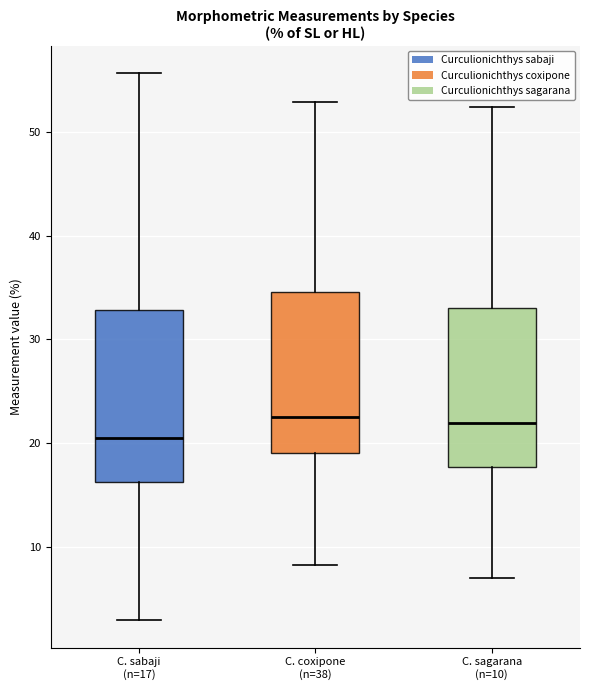

Reading left to right, transcribe this box plot: for each box, give where its median line is, the range the box spans, and where its two whiskers end, as read against the y-axis. The values are not printed on the chart, so give them approximately, as read against the axis.

C. sabaji (n=17): median 21, box 16 to 33, whiskers 3 to 56
C. coxipone (n=38): median 23, box 19 to 35, whiskers 8 to 53
C. sagarana (n=10): median 22, box 18 to 33, whiskers 7 to 52